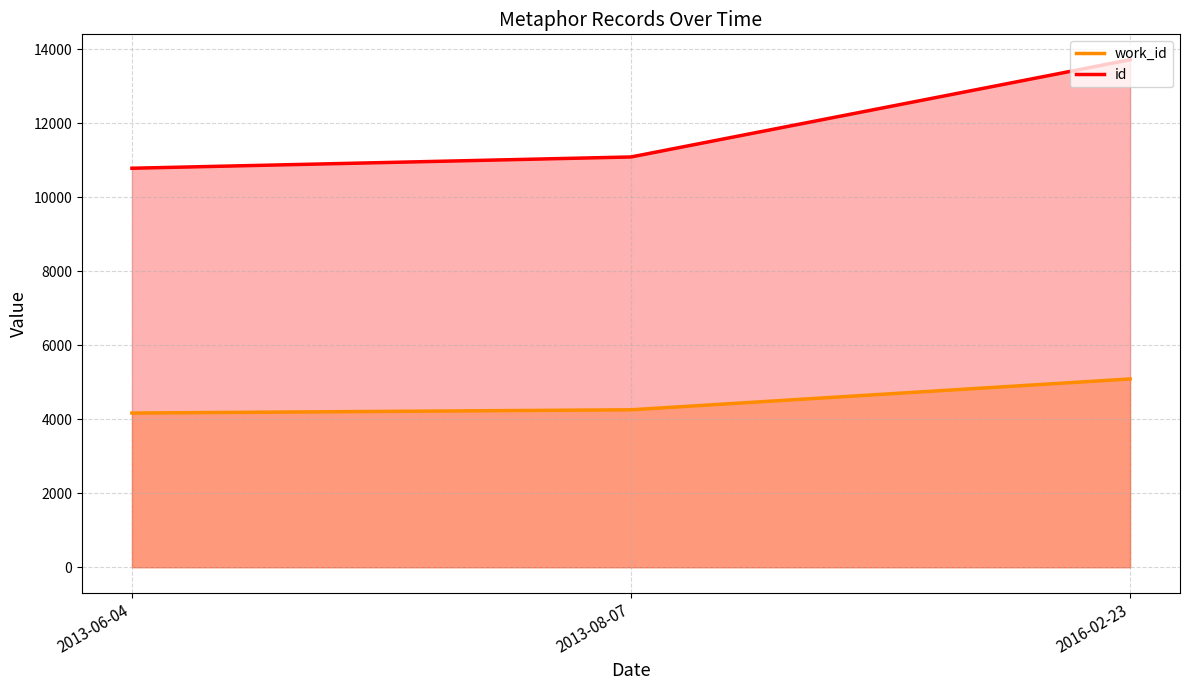

Does the chart have visible grid lines?

Yes